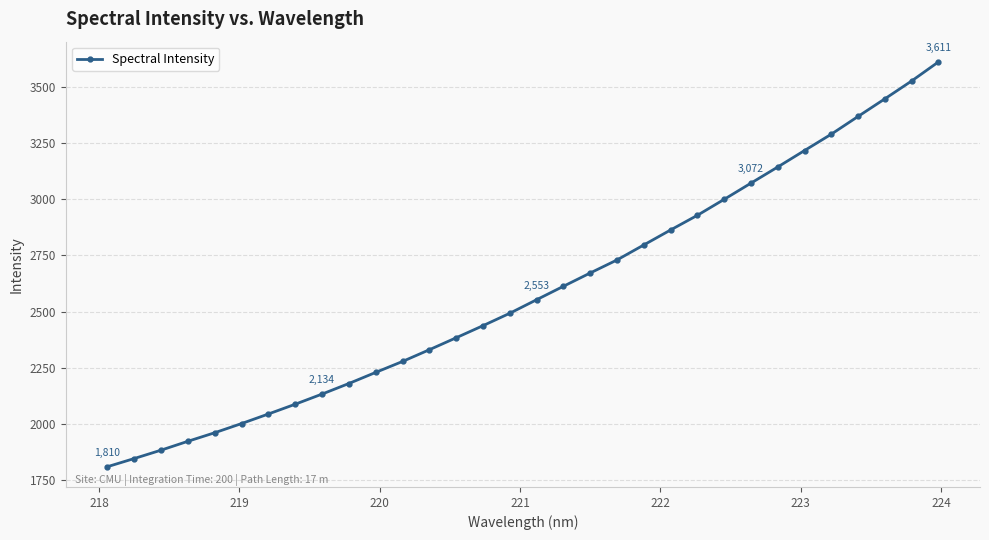

Reading left to right, list all the values displayed in this chart.

1810.4	1846.8	1884.1	1923.5	1961.6	2002.4	2044.9	2088.4	2133.5	2180.5	2229.9	2278.5	2330.7	2383.9	2437.6	2492.9	2553.1	2612.8	2672.0	2730.0	2796.7	2863.4	2928.6	2999.6	3071.7	3143.5	3216.8	3289.5	3368.5	3446.8	3526.2	3610.9